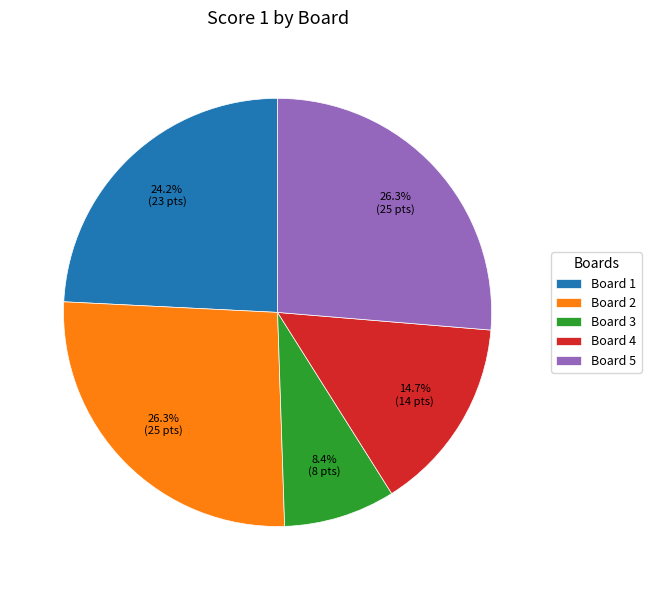

What percentage is the Board 5 slice, to the nearest percent?

26%